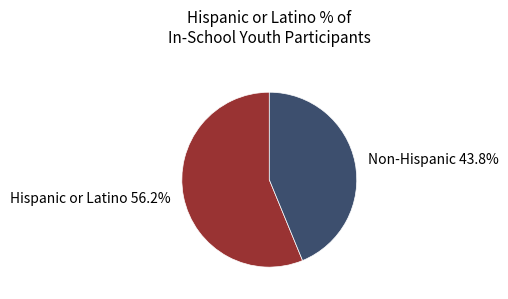

Is there any slice that represents more than half of the pie?

Yes